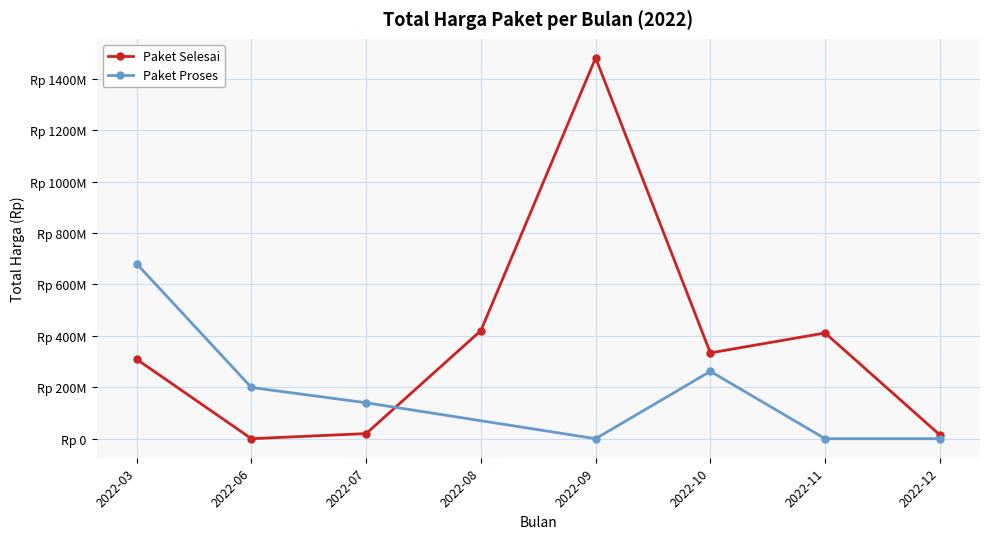

True or false: Total Harga (Paket Proses) and Total Harga (Paket Selesai) intersect in this chart.

True